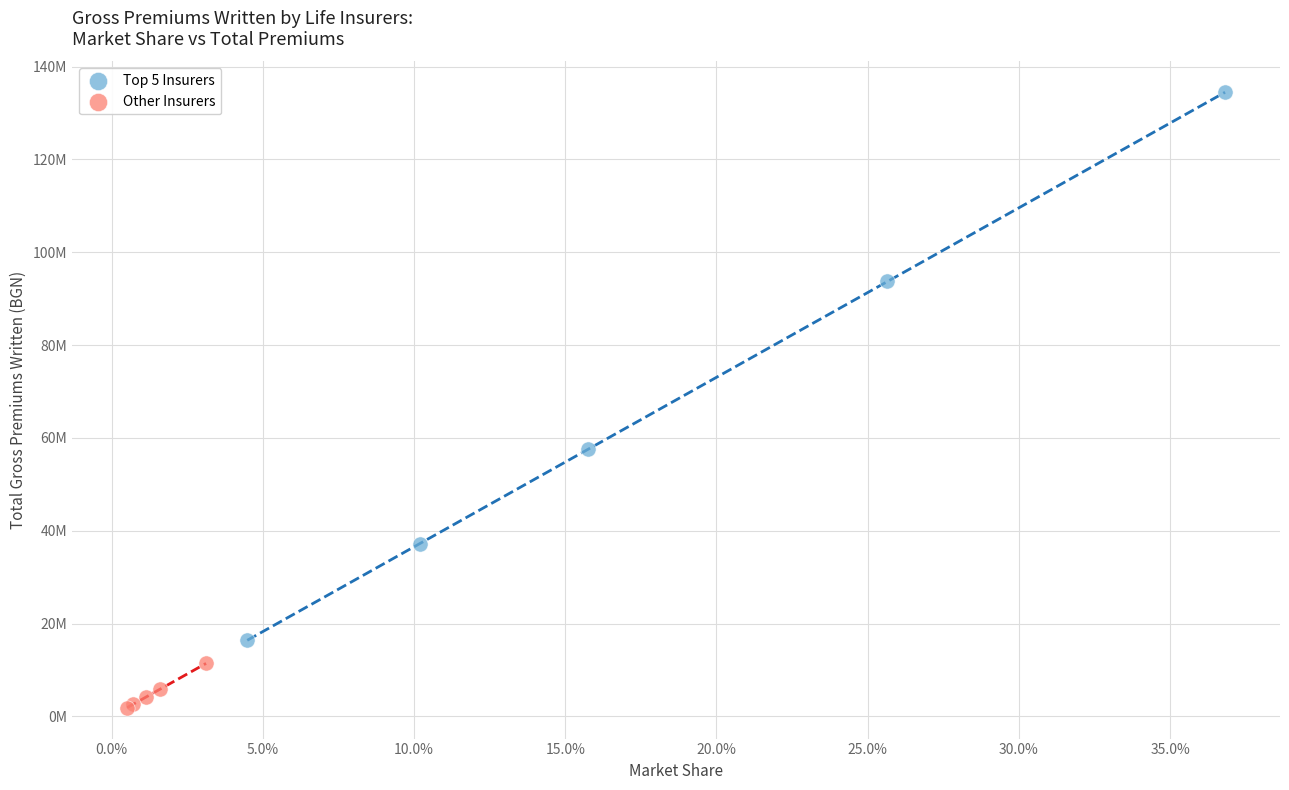

Which series contains the highest Y value?

Top 5 Insurers